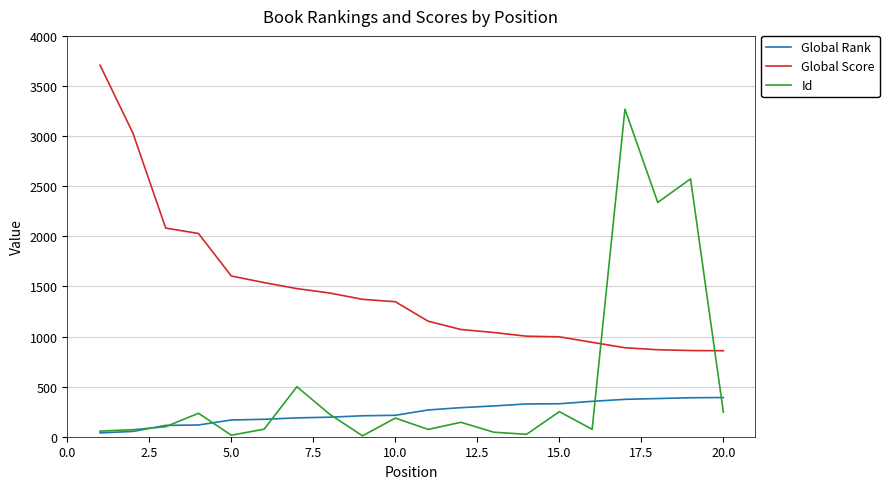

Rank the series by their maximum value, from lowest to highest.

Global Rank, Id, Global Score